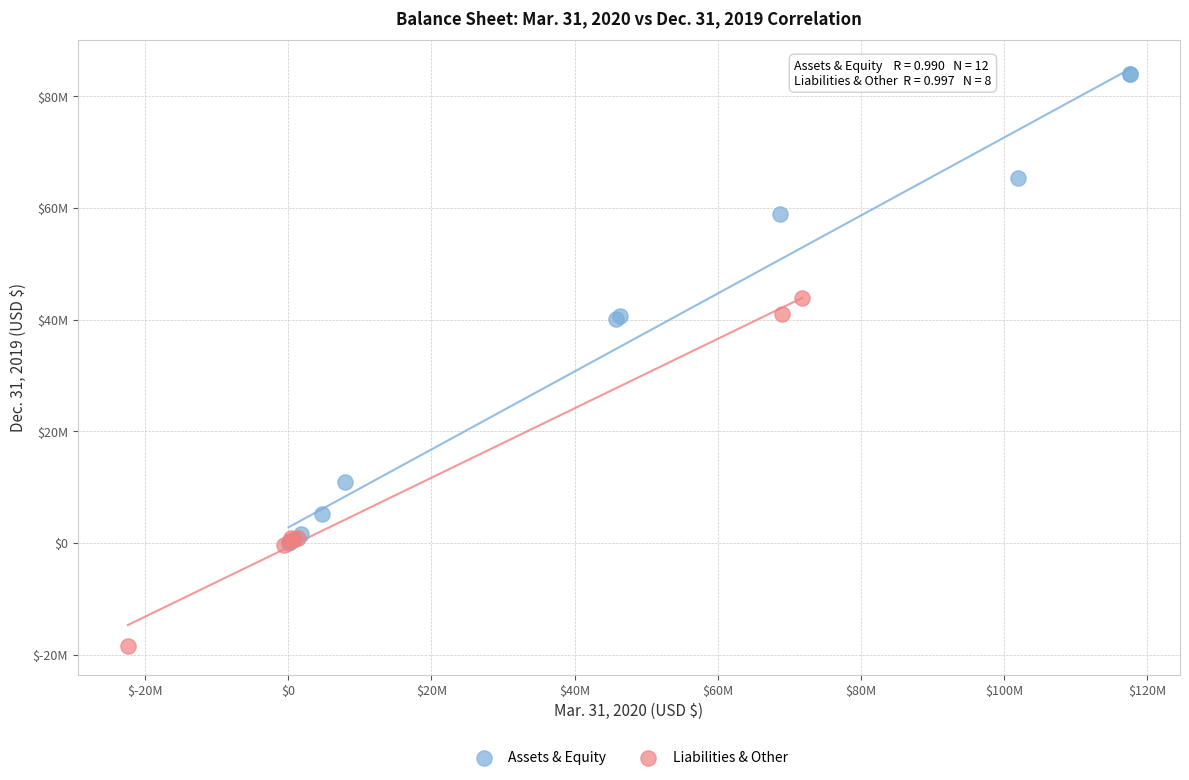

What are all the series names shown in the legend?

Assets & Equity, Liabilities & Other